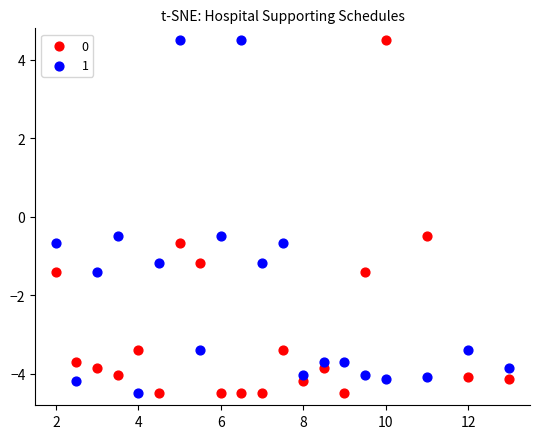

What is the X range (max minus min) for the scatter plot?

11.0